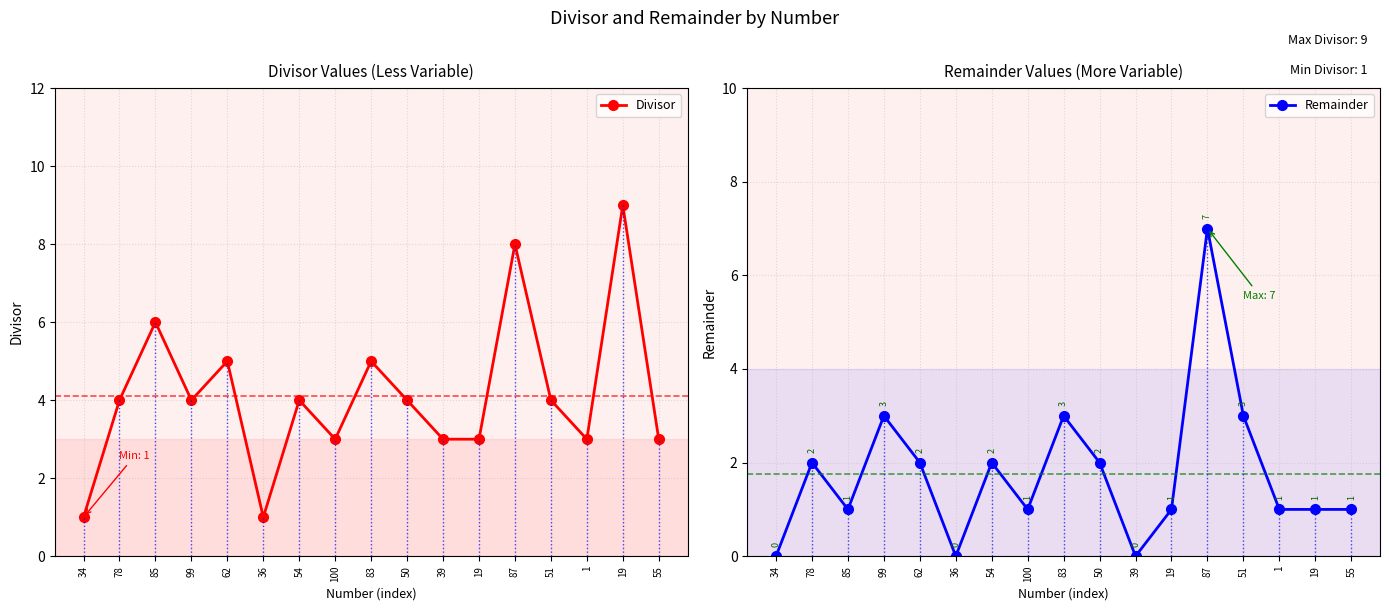

Where is Divisor nearest to the value 5?

62